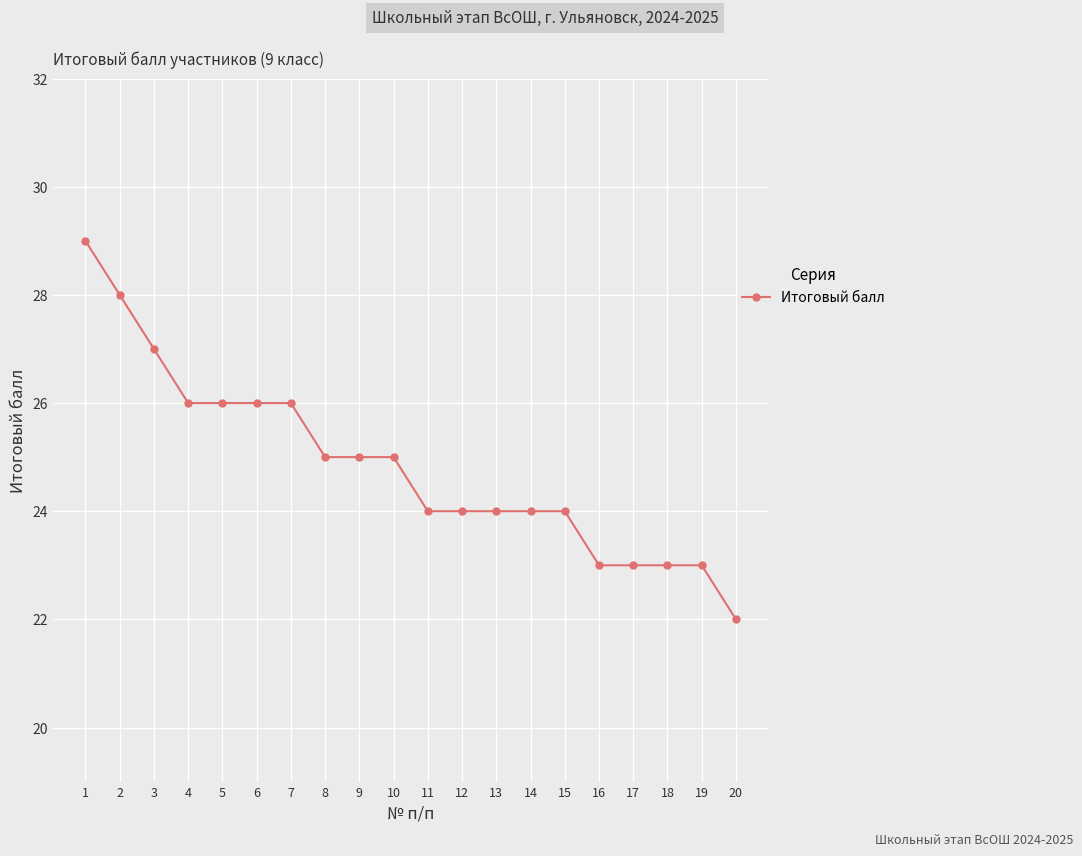

Which has a higher value, 2 or 14?

2